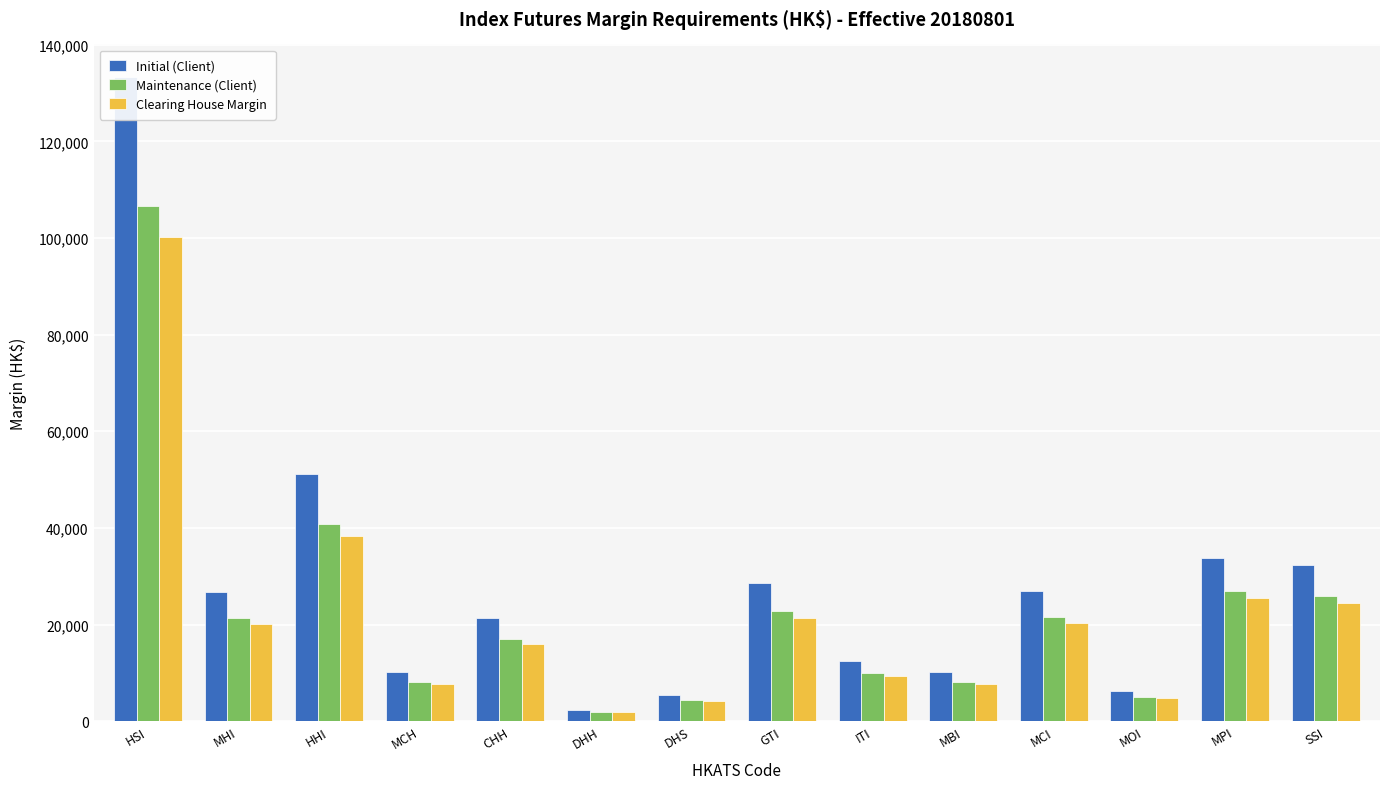

What is the total value across all series at CHH?

54472